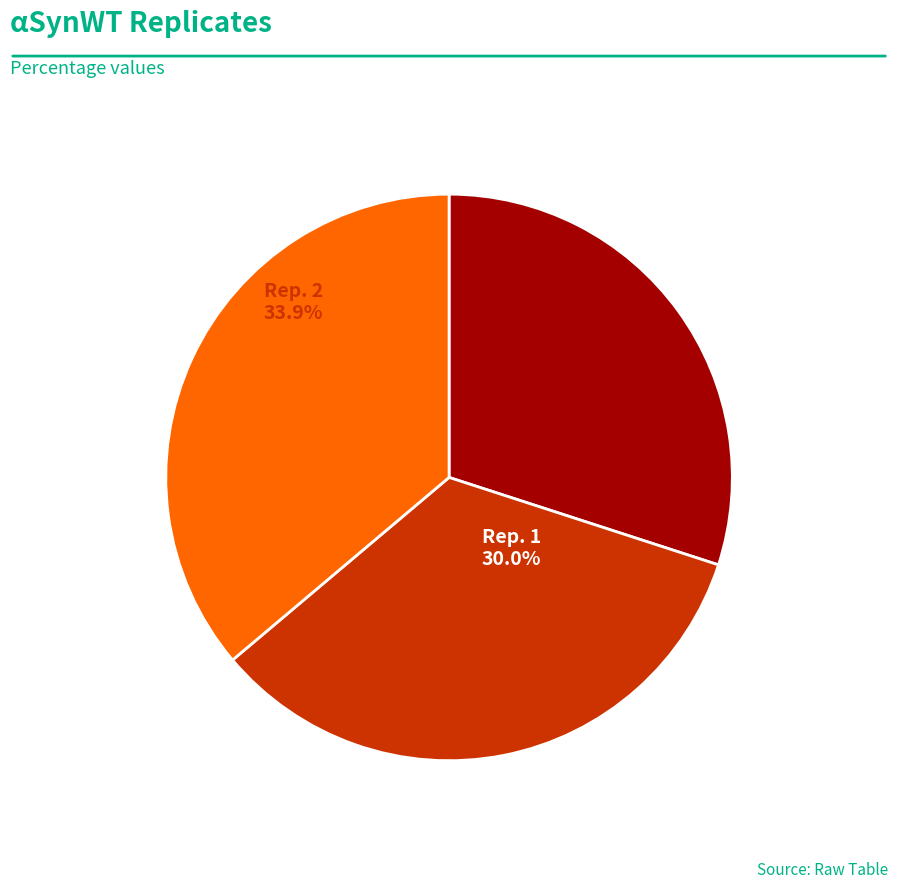

To the nearest percent, what portion does Rep. 1 represent?

30%